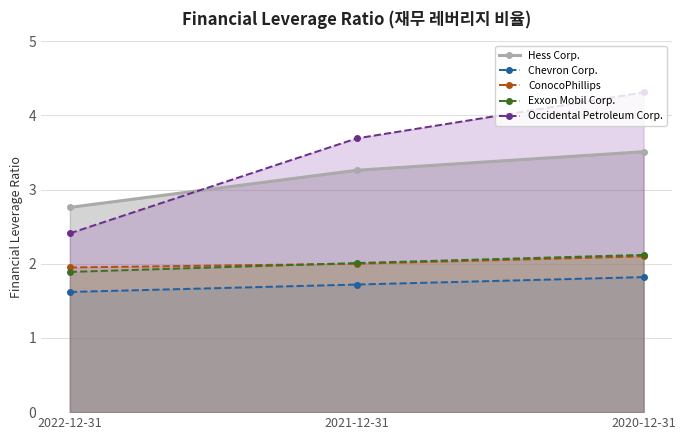

What are all the series names shown in the legend?

Hess Corp., Chevron Corp., ConocoPhillips, Exxon Mobil Corp., Occidental Petroleum Corp.